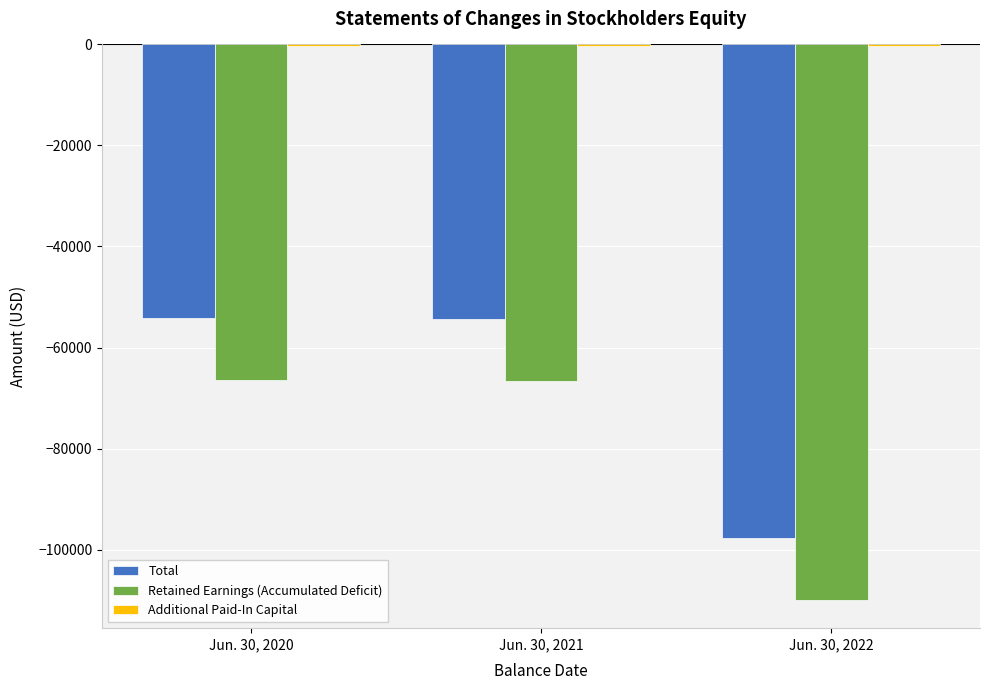

What is the difference between the maximum and minimum values in the Retained Earnings (Accumulated Deficit) series?

43538